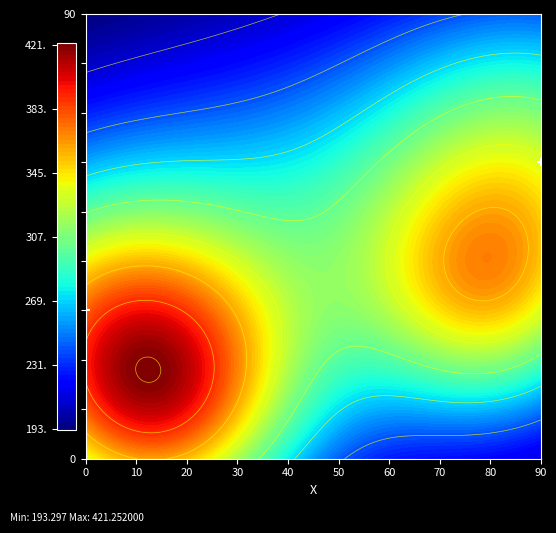

What is the difference between the values at 0 and 90?

30